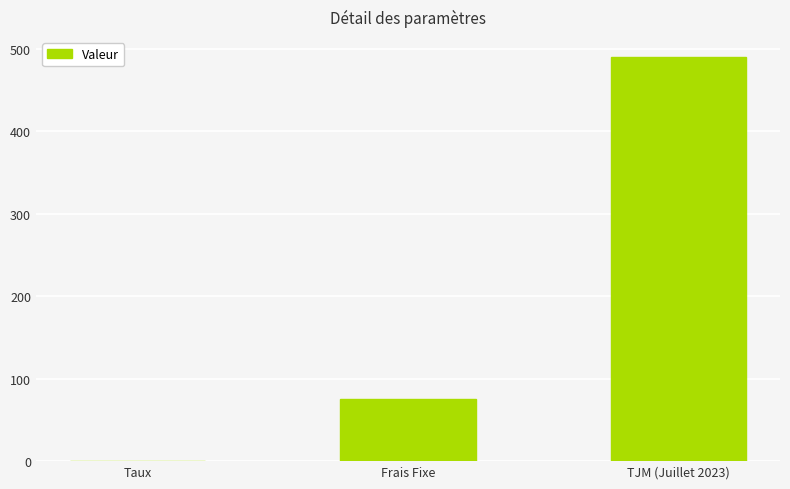

The chart shows a value of 75.0 at Frais Fixe. True or false?

True